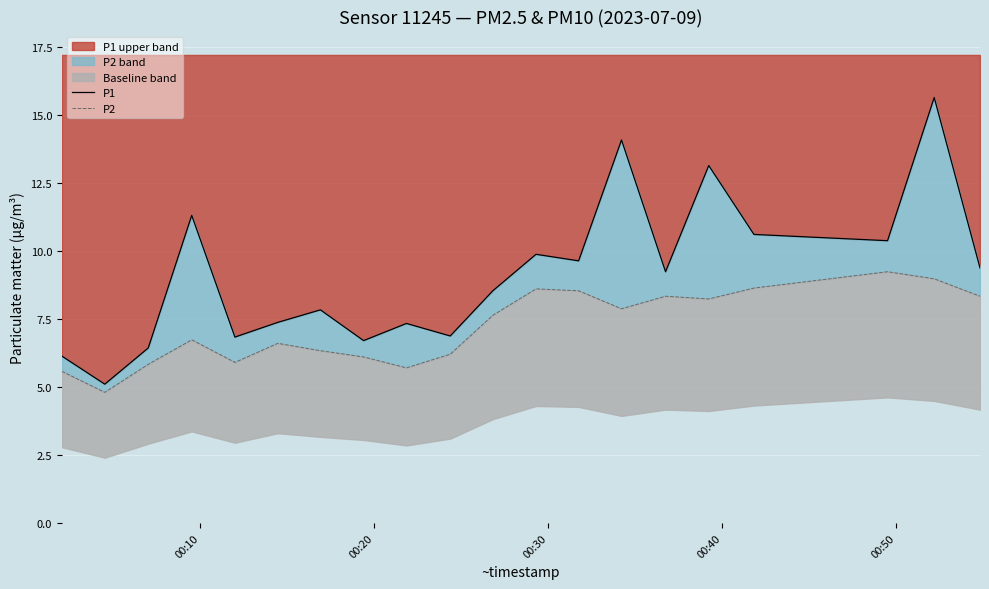

What is the sum of all P1 values?

182.3